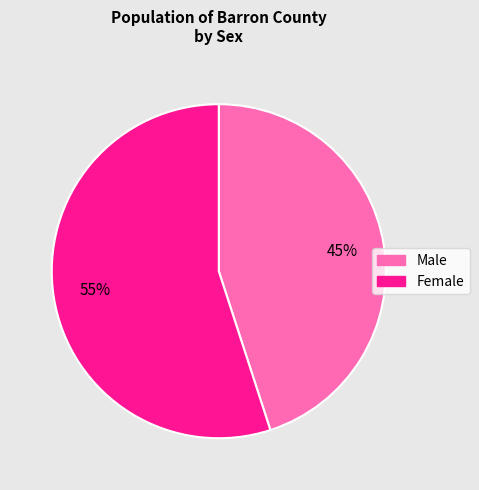

To the nearest percent, what is the difference between the Female and Male slice percentages?

10%